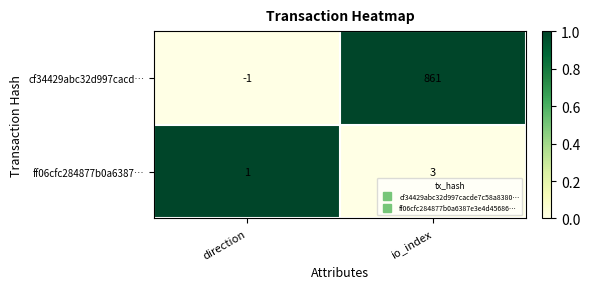

At which category is the sum across all series the highest?

io_index